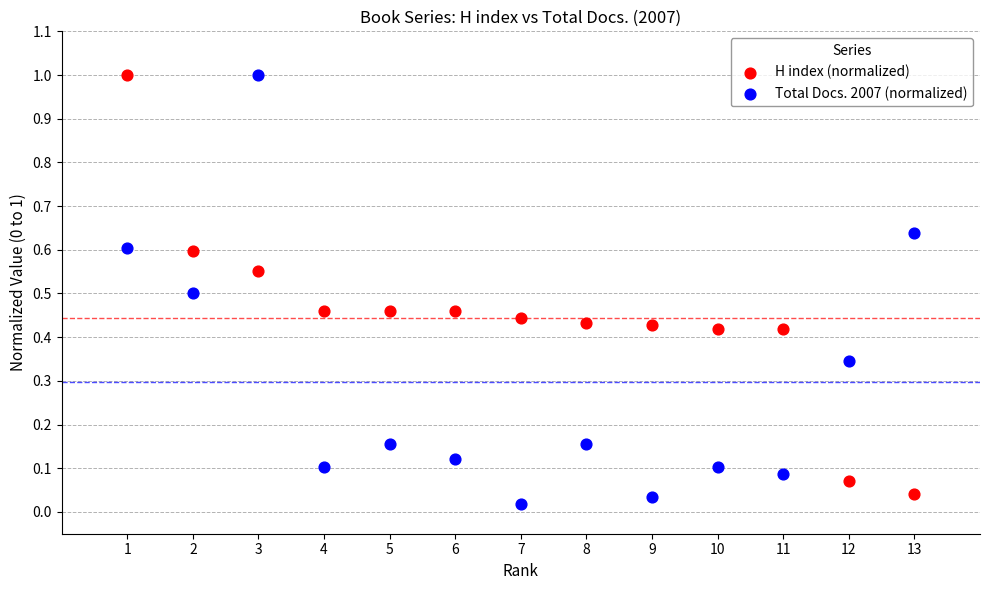

Across all data points, what is the range of Y values (max minus min)?

1.0